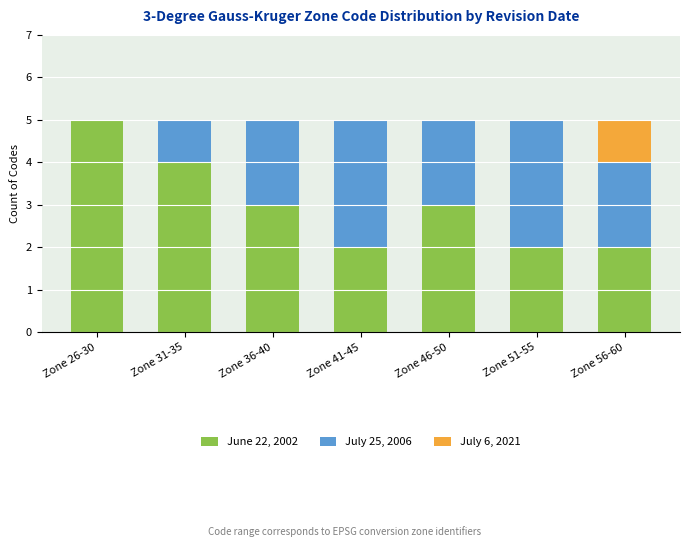

Reading left to right, transcribe the values for June 22, 2002.

Zone 26-30=5	Zone 31-35=4	Zone 36-40=3	Zone 41-45=2	Zone 46-50=3	Zone 51-55=2	Zone 56-60=2